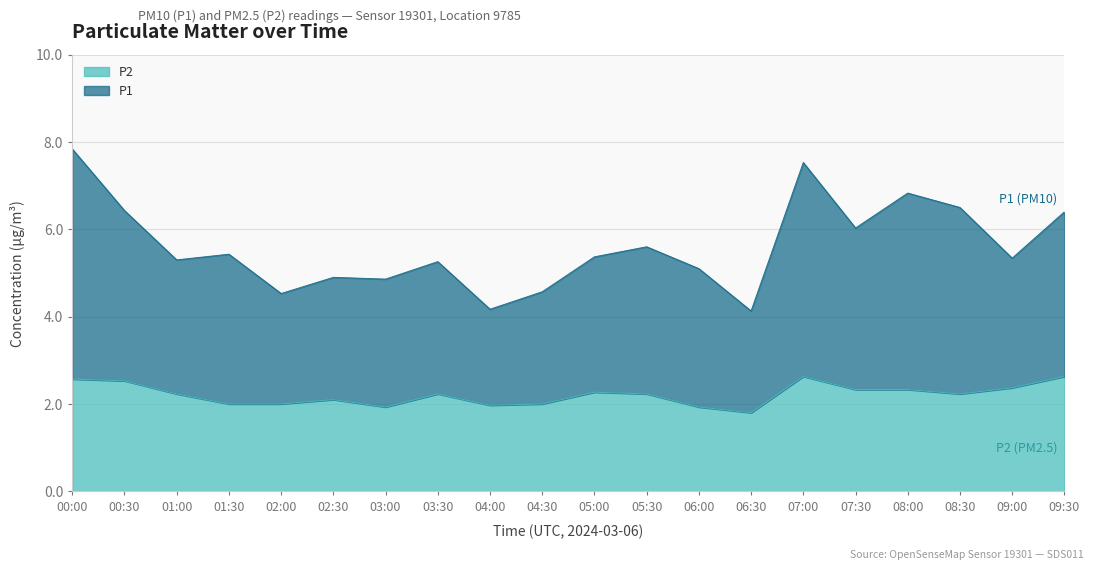

At which category is the sum across all series the highest?

00:00